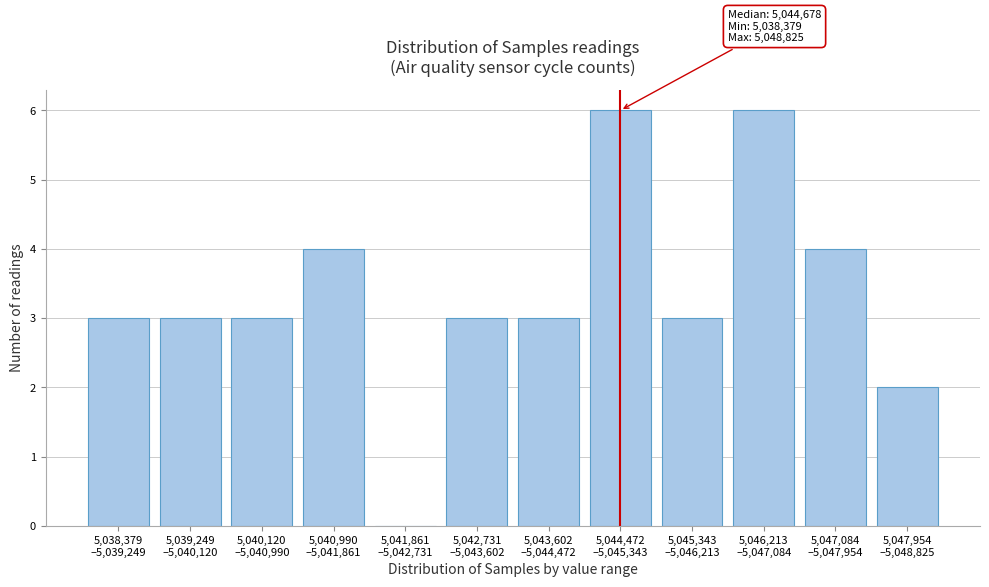

What is the maximum value shown in the chart?

6